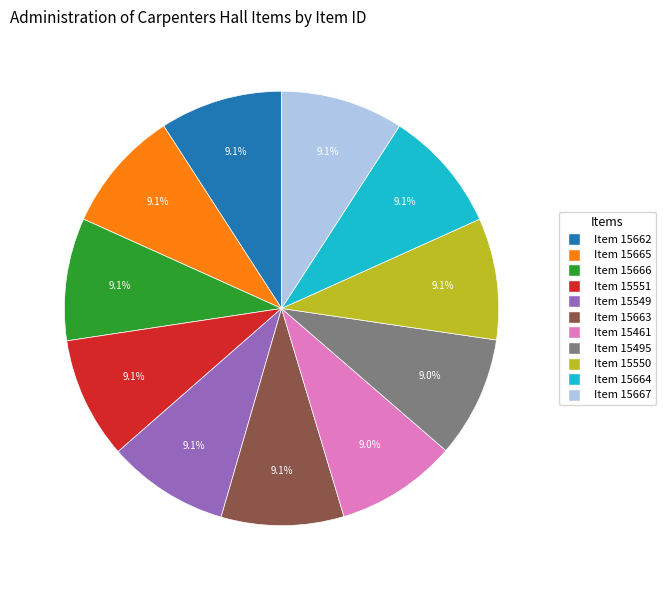

Does any single category account for the majority?

No